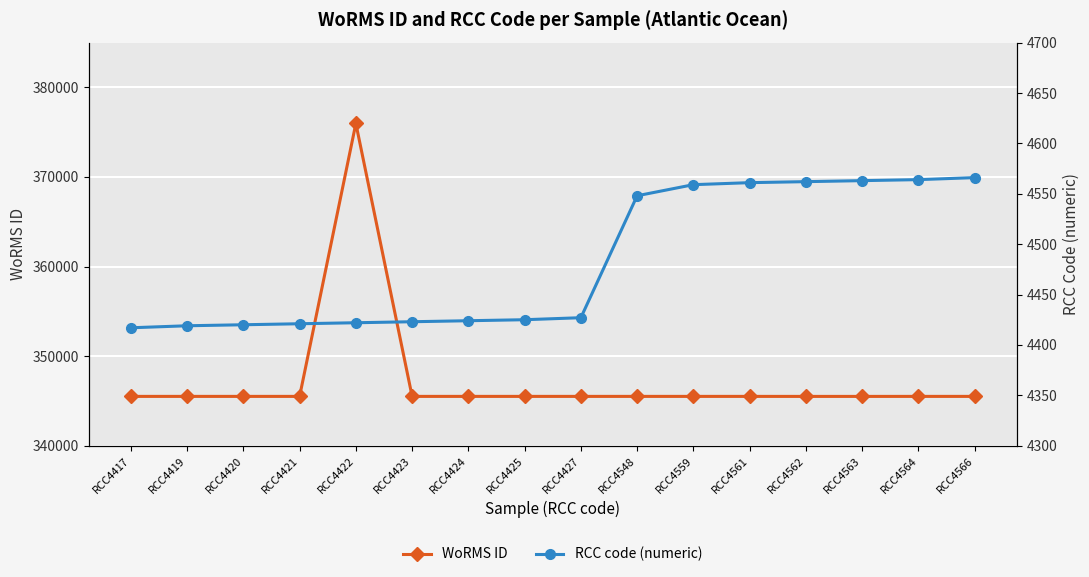

Which series has the largest total across all categories?

WoRMS ID